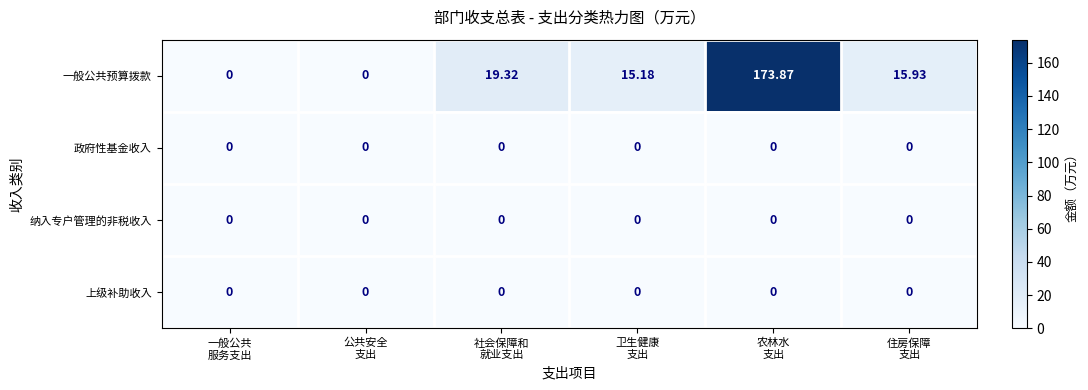

Which series has the largest total across all categories?

一般公共预算拨款